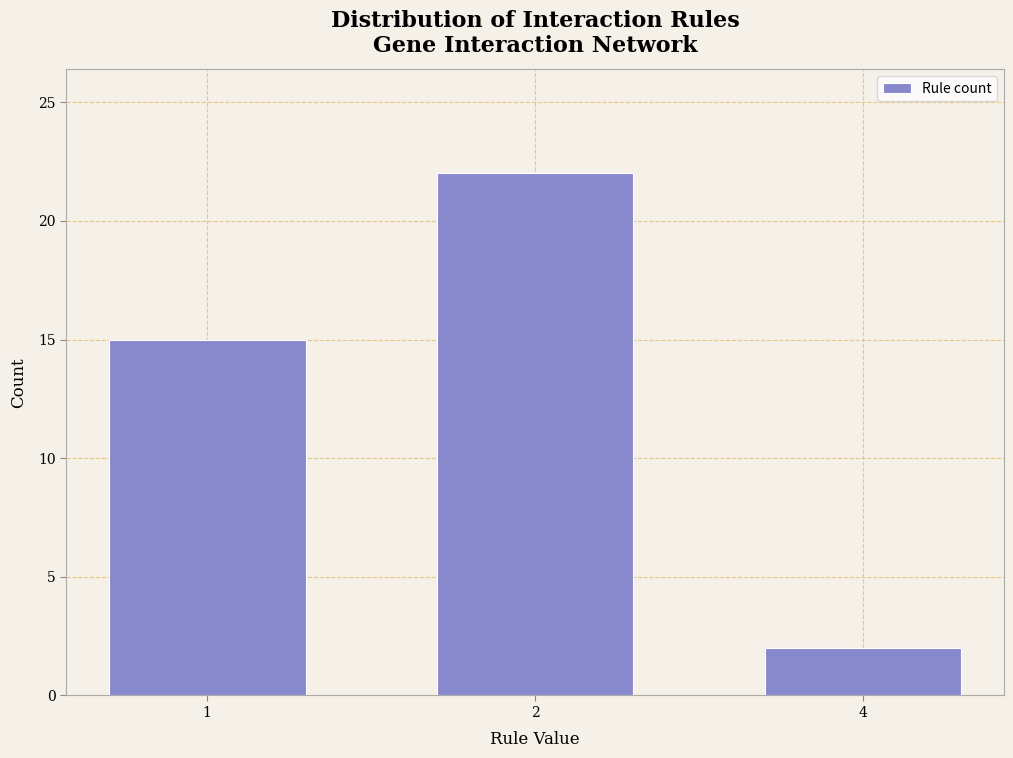

Reading right to left, extract all data points from this chart.

2	22	15